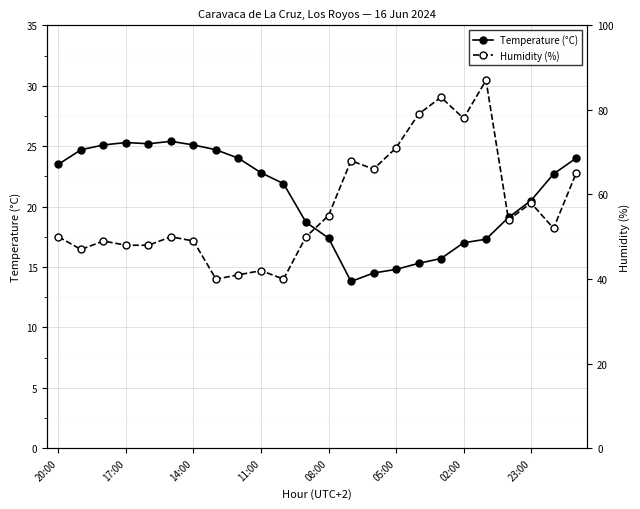

What is the average value of the Temperature (°C) series?

20.8